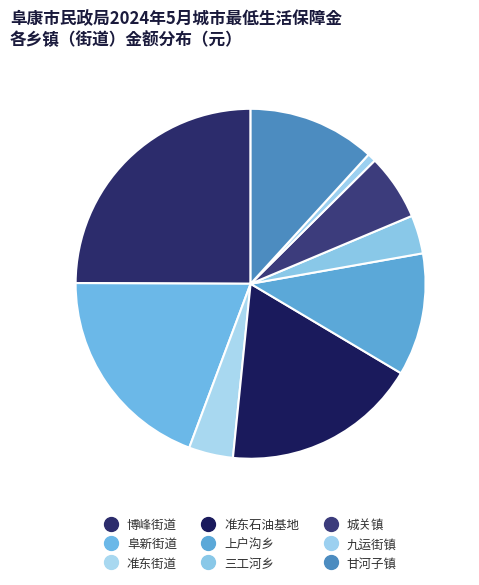

Count the number of slices in the pie.

9